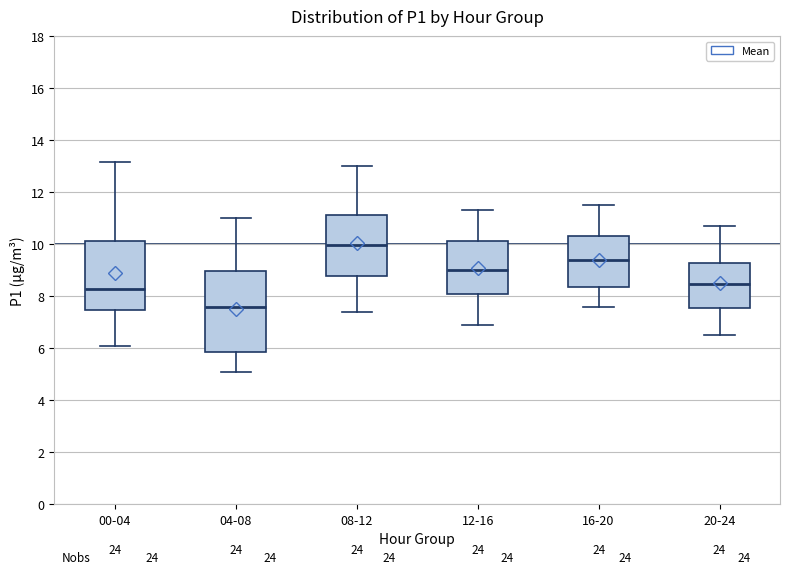

Reading left to right, read every box against the y-axis: the position of its median line, the range the box covers, and the ends of its whiskers. The values are not printed on the chart, so give them approximately, as read against the axis.

00-04: median 8.2, box 7.4 to 10.2, whiskers 6.2 to 13.2
04-08: median 7.6, box 5.8 to 9.0, whiskers 5.0 to 11.0
08-12: median 10.0, box 8.8 to 11.2, whiskers 7.4 to 13.0
12-16: median 9.0, box 8.2 to 10.2, whiskers 7.0 to 11.4
16-20: median 9.4, box 8.4 to 10.4, whiskers 7.6 to 11.6
20-24: median 8.4, box 7.6 to 9.2, whiskers 6.6 to 10.8